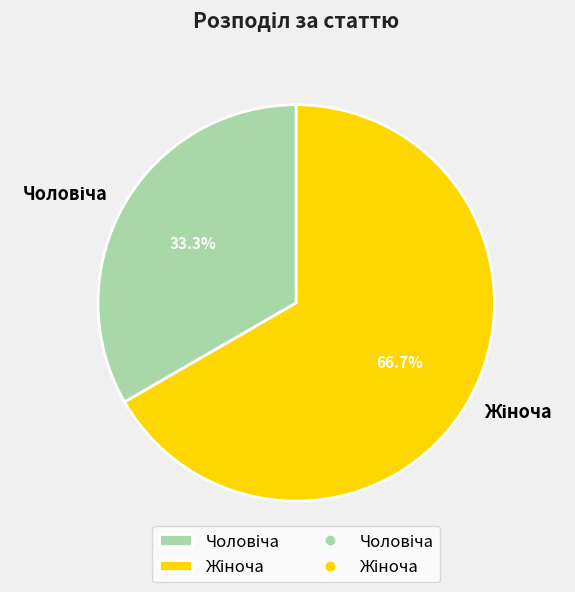

Is there any slice that represents more than half of the pie?

Yes